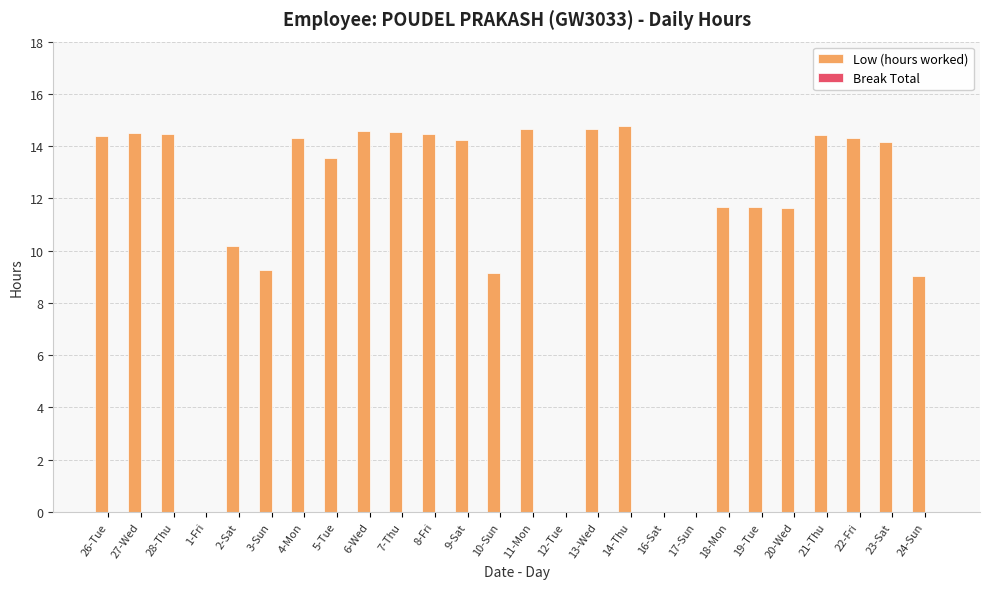

What is the maximum value shown in the chart?

14.8